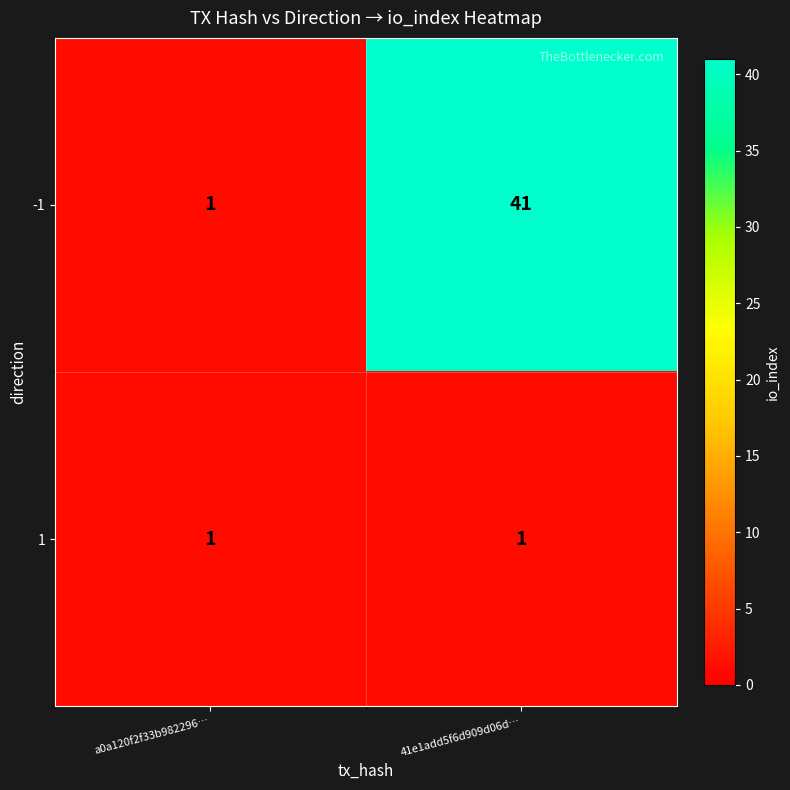

True or false: -1 has a value of 16 at 41e1add5f6d909d06d….

False